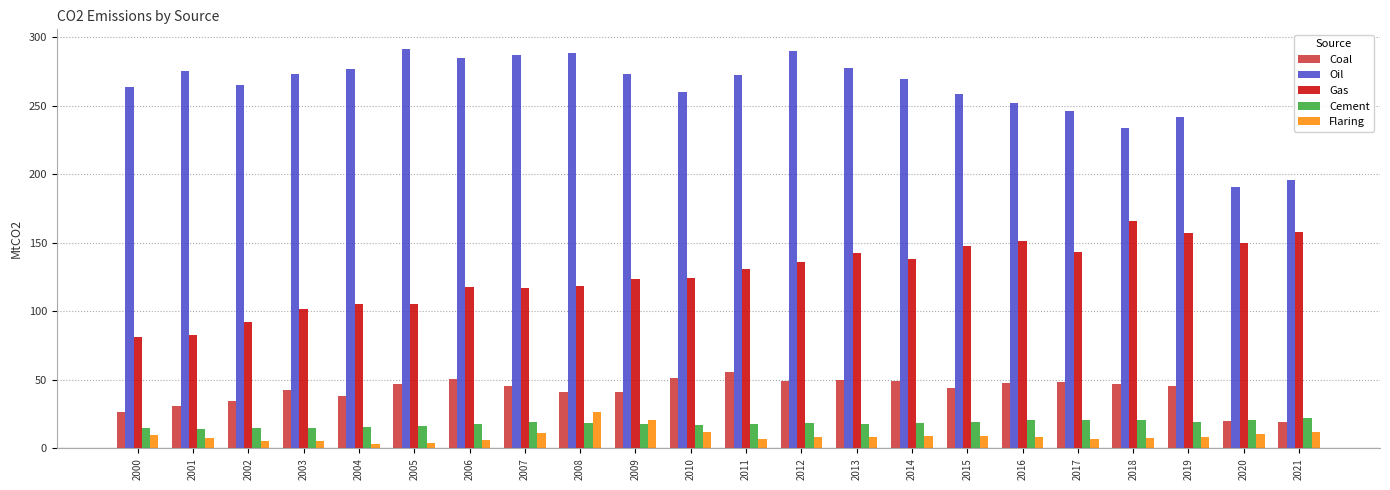

Which series changed the most between 2010 and 2018?

Gas